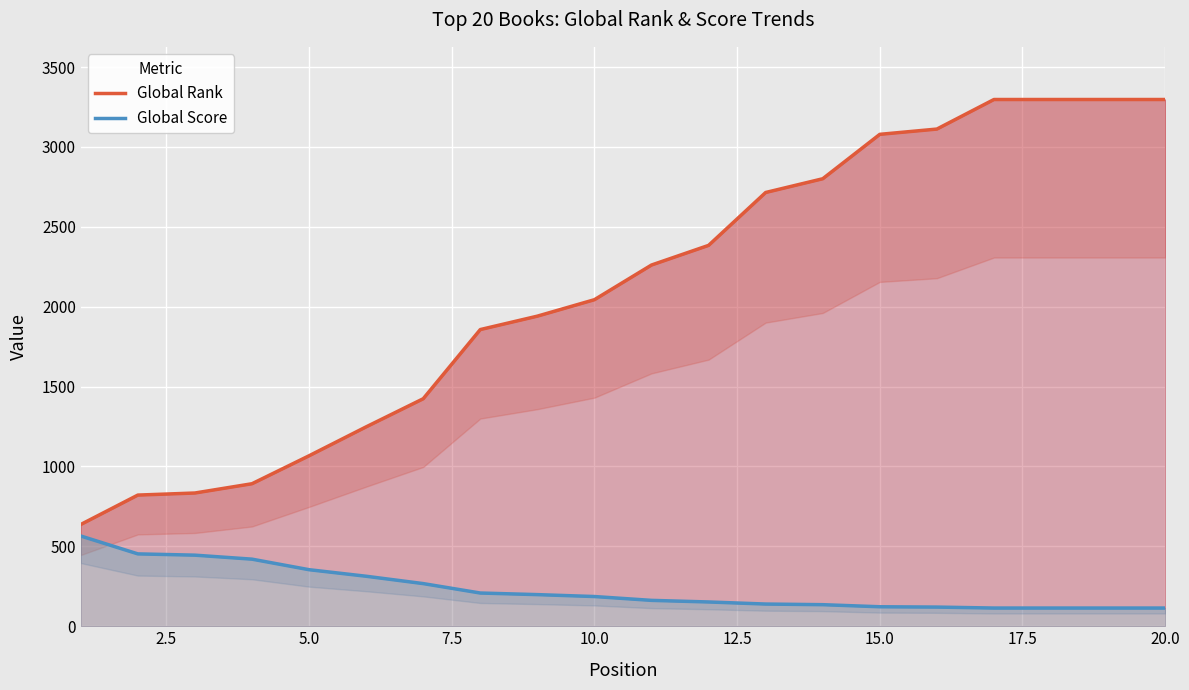

Which series has the largest total across all categories?

Global Rank